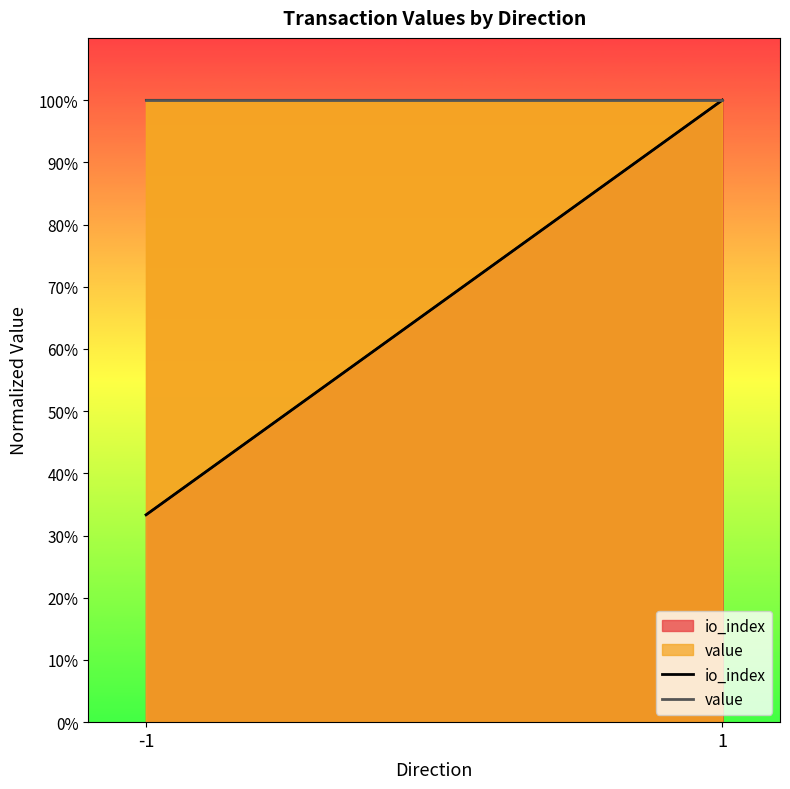

Reading left to right, extract all data points from this chart.

io_index: 33.3	100.0
value: 100.0	100.0